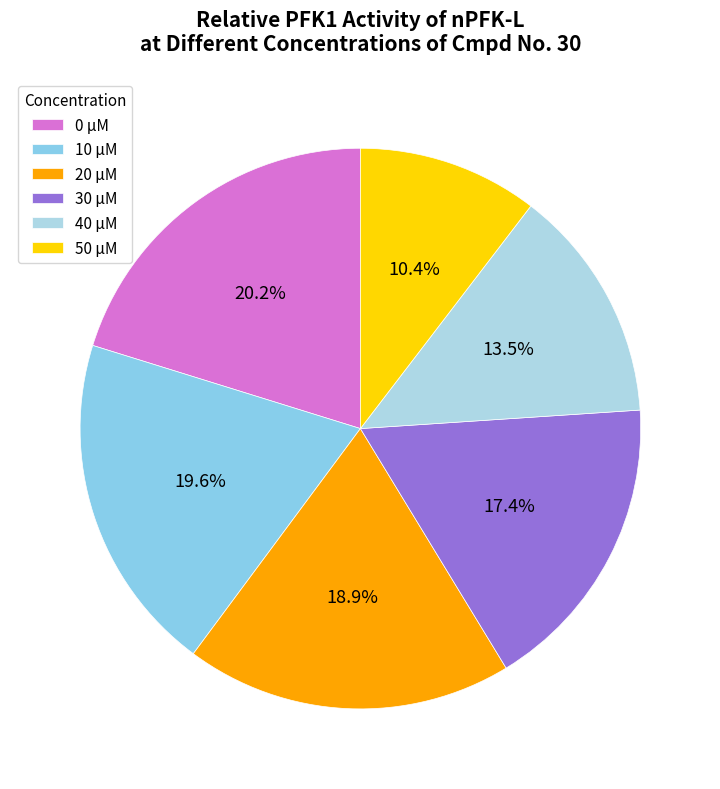

Is 50 the majority of the pie?

No